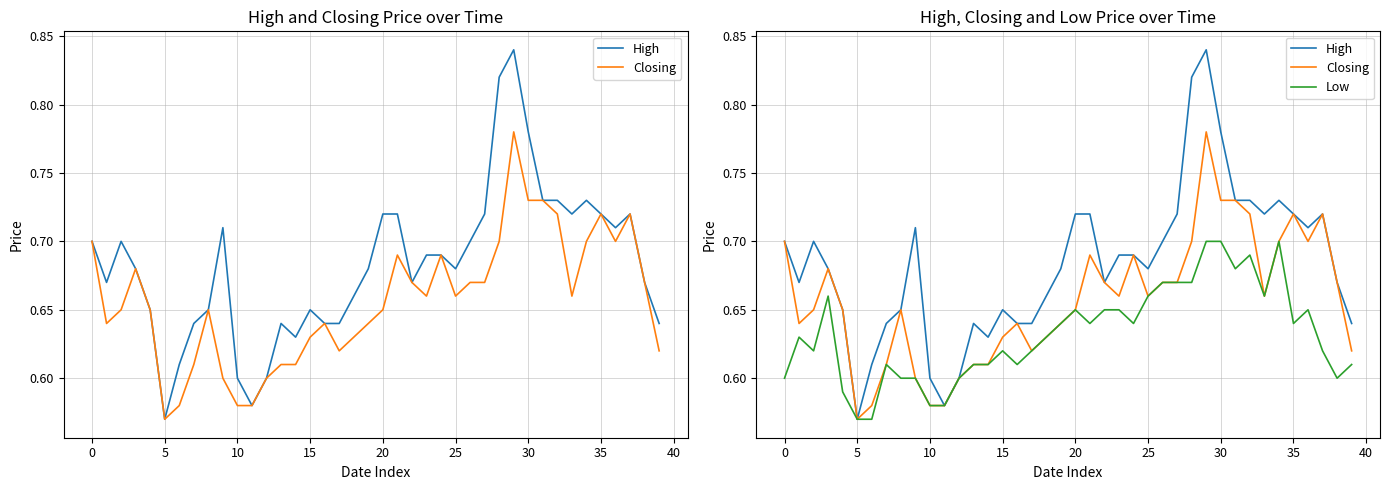

The value of Closing at 11 is 0.6. True or false?

True